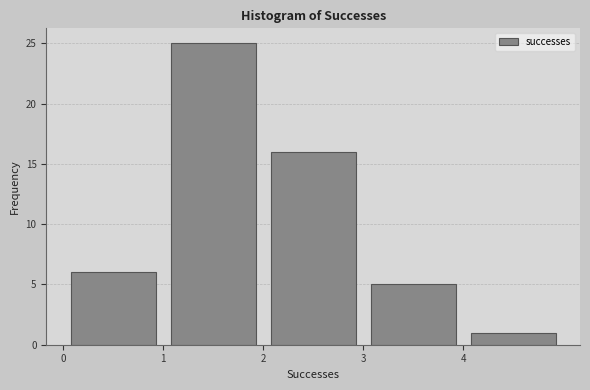

What is the height of the bar covering 0 to 1 on the x-axis? The values are not printed on the chart, so give them approximately, as read against the axis.

6